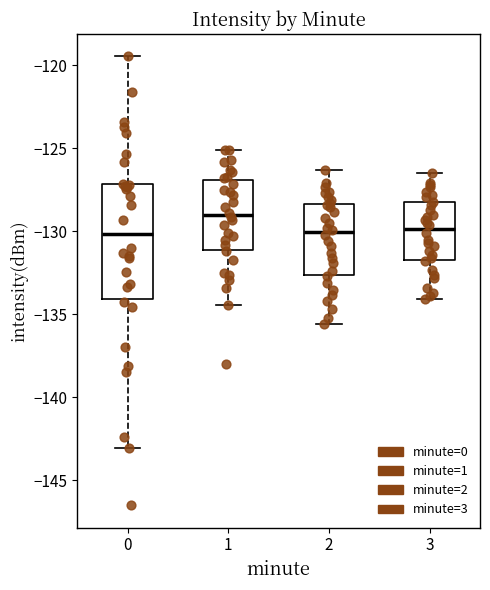

Reading left to right, read every box against the y-axis: the position of its median line, the range the box covers, and the ends of its whiskers. The values are not printed on the chart, so give them approximately, as read against the axis.

0: median -130.0, box -134.0 to -127.0, whiskers -143.0 to -119.5
1: median -129.0, box -131.0 to -127.0, whiskers -134.5 to -125.0
2: median -130.0, box -132.5 to -128.5, whiskers -135.5 to -126.5
3: median -130.0, box -131.5 to -128.0, whiskers -134.0 to -126.5